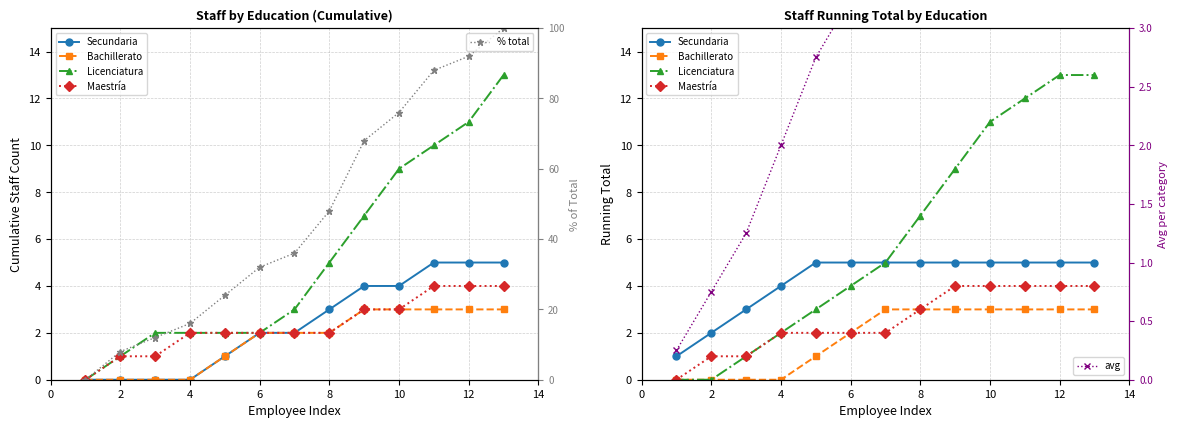

True or false: Bachillerato has more than 0 interior local peaks.

False